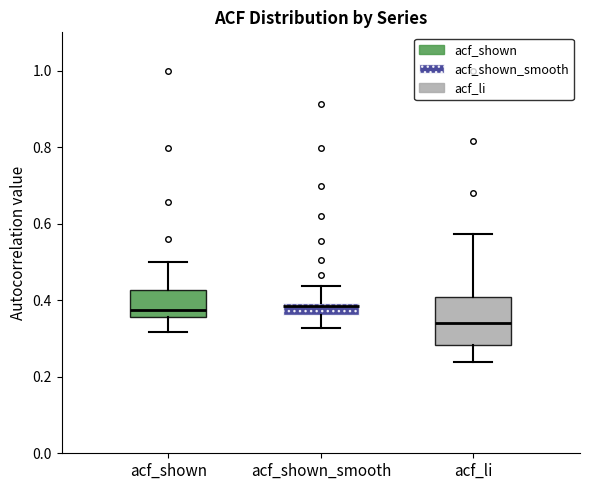

Where does the lower whisker of the box for acf_shown_smooth end on the y-axis? The values are not printed on the chart, so give them approximately, as read against the axis.

0.32